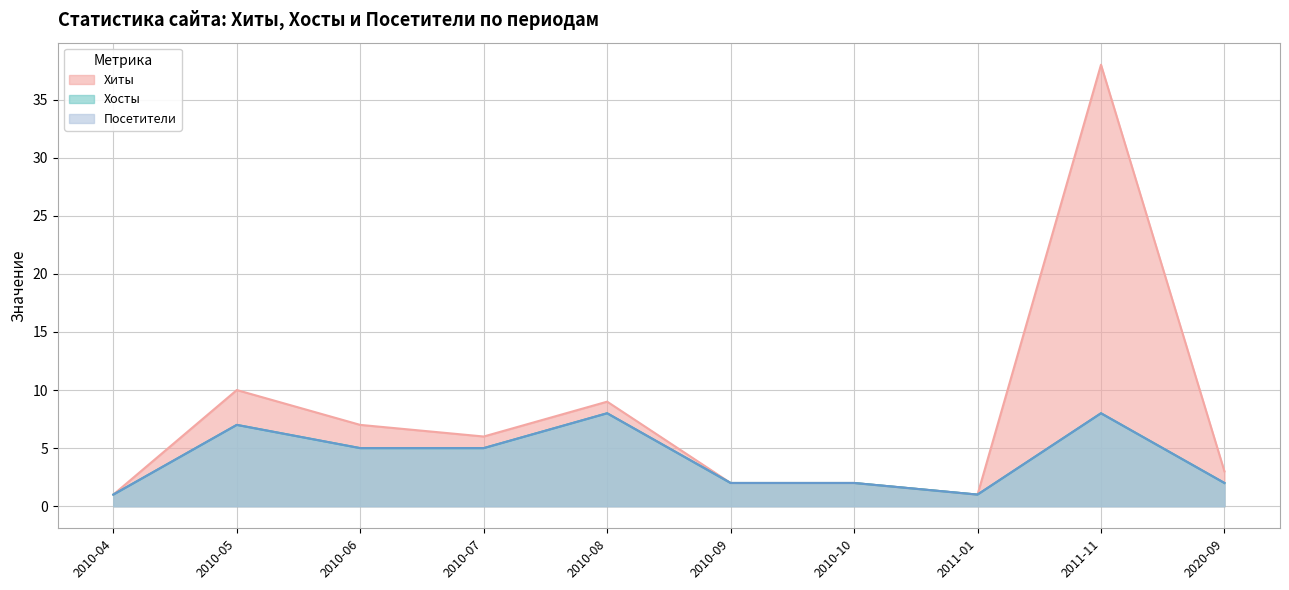

Rank the series at 2010-08 from lowest to highest value.

Хосты, Посетители, Хиты